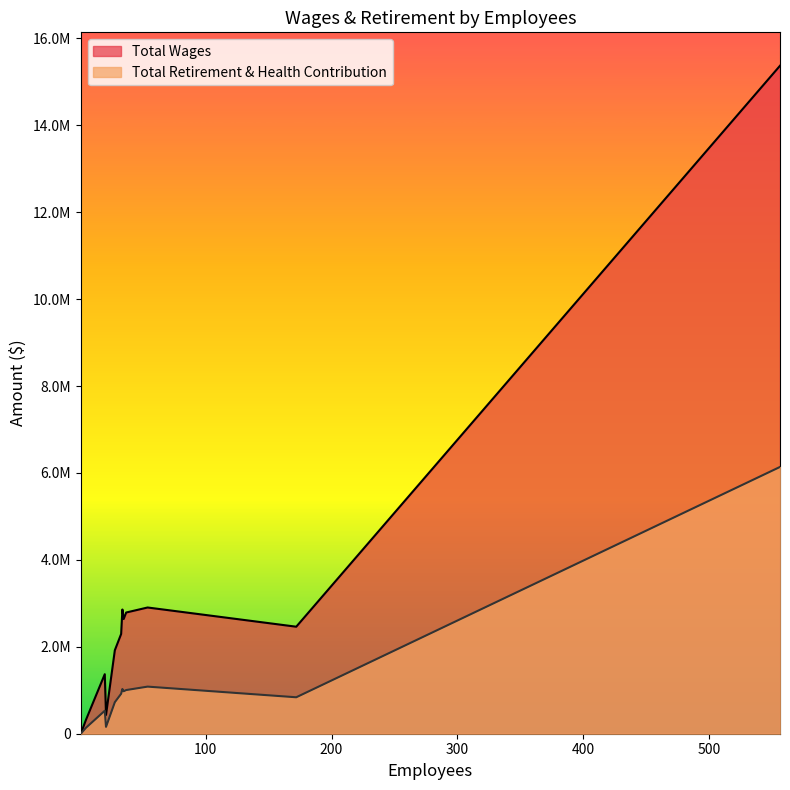

Count the number of categories in the chart.

12